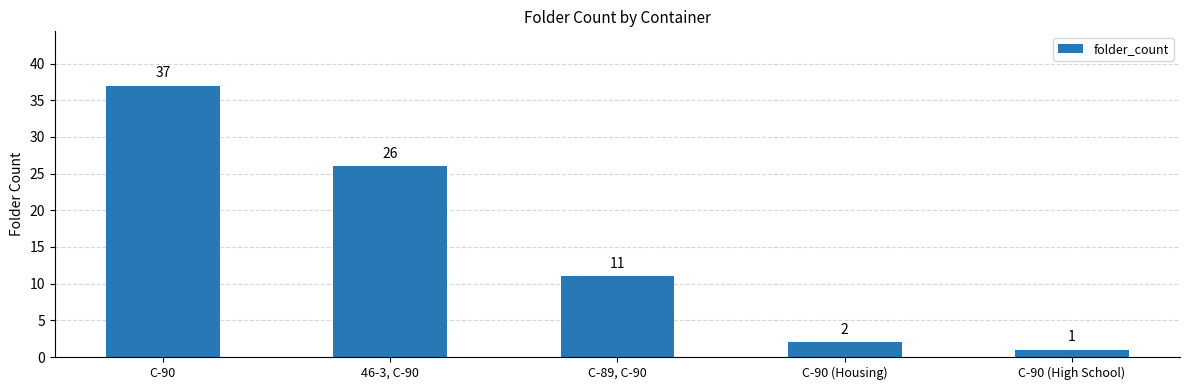

Where is the data nearest to the value 19?

46-3, C-90